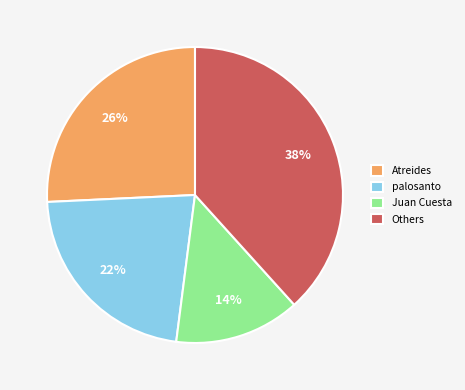

What is the smallest slice in the pie chart?

Juan Cuesta